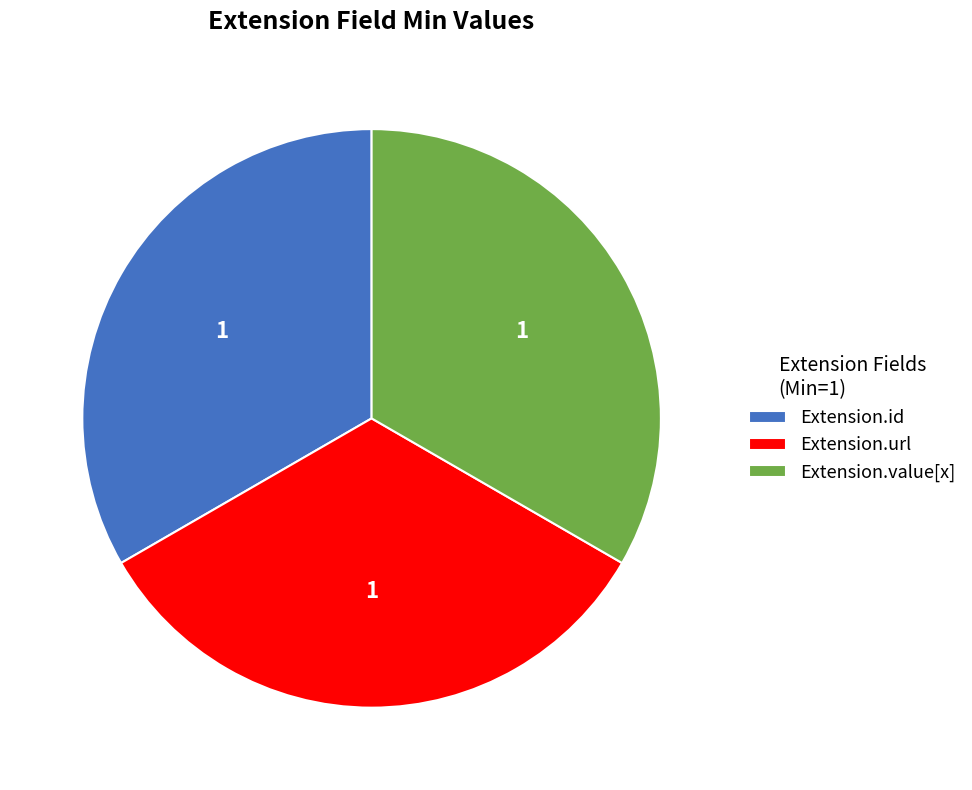

True or false: Extension.url accounts for 33% of the total.

True